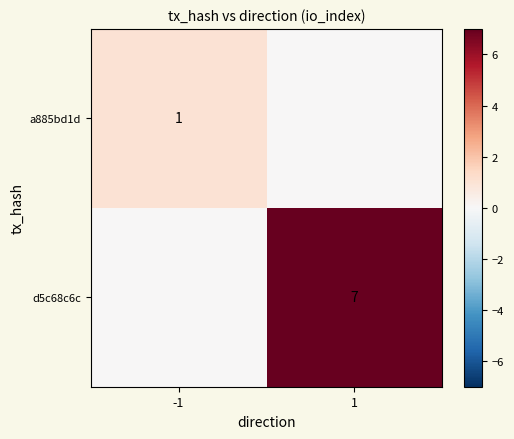

True or false: a885bd1d has a value of 1 at -1.

True